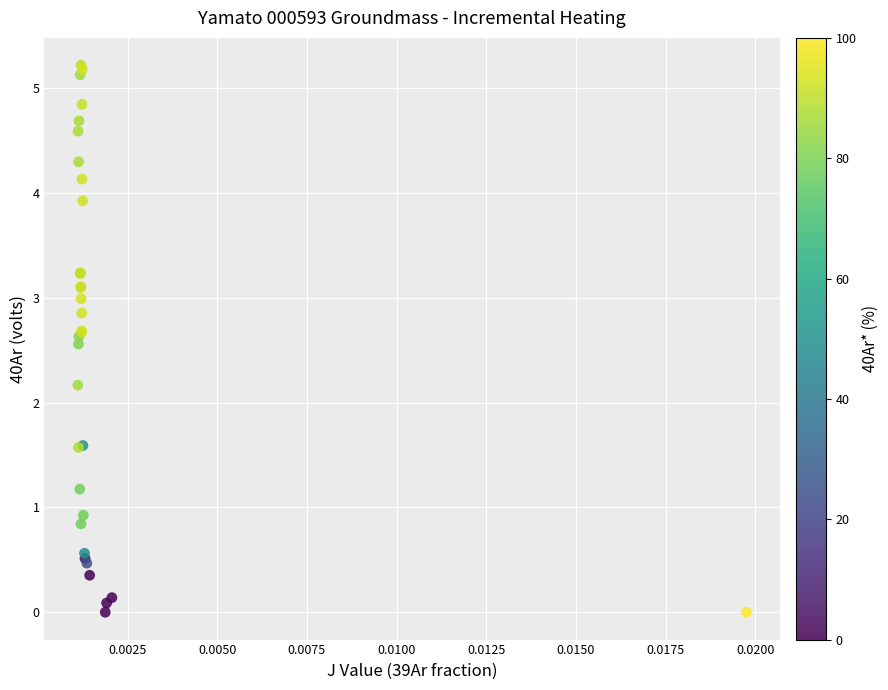

What Y value in the scatter plot is closest to 2?

2.2